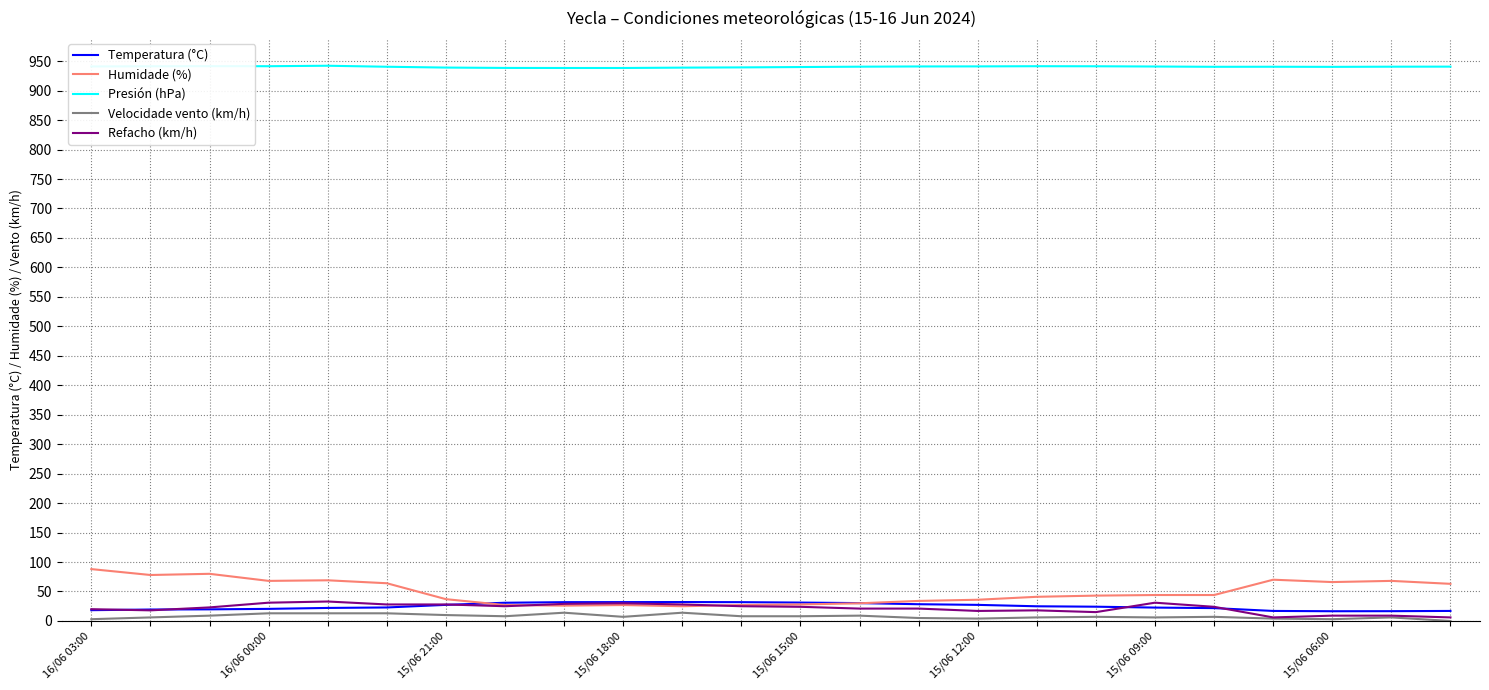

What is the maximum value shown in the chart?

942.2